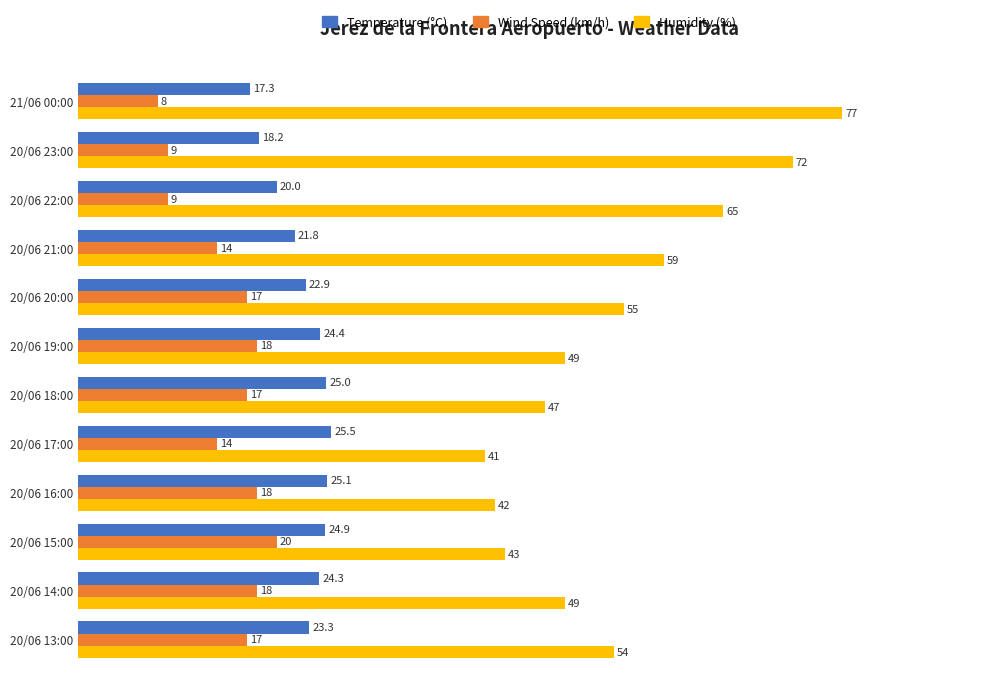

What is the difference between the maximum and second lowest values in the Humidity (%) series?

35.0